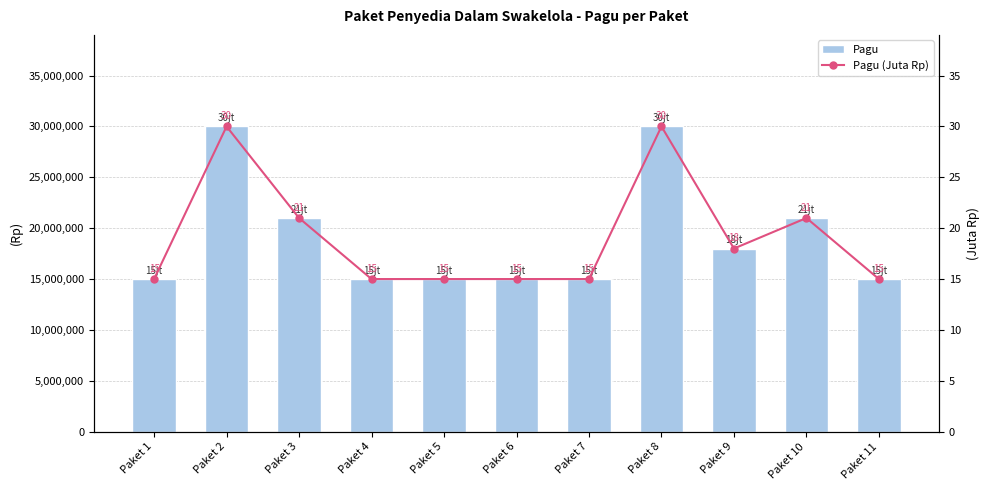

List the labels in order of Pagu (Juta Rp) value, largest first.

Paket 2, Paket 8, Paket 3, Paket 10, Paket 9, Paket 1, Paket 4, Paket 5, Paket 6, Paket 7, Paket 11